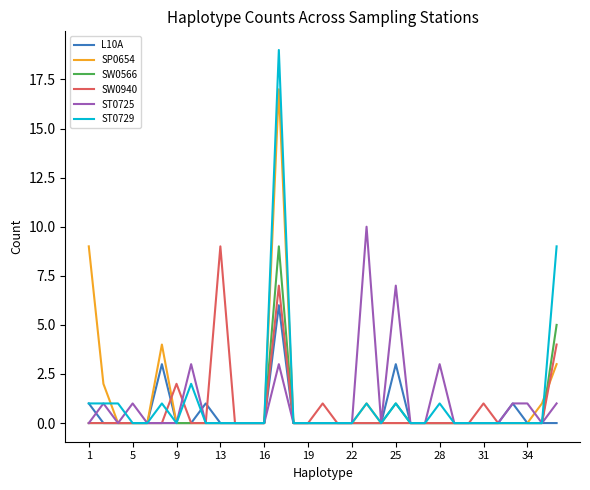

The SW0566 series shows 0 at 31. True or false?

True